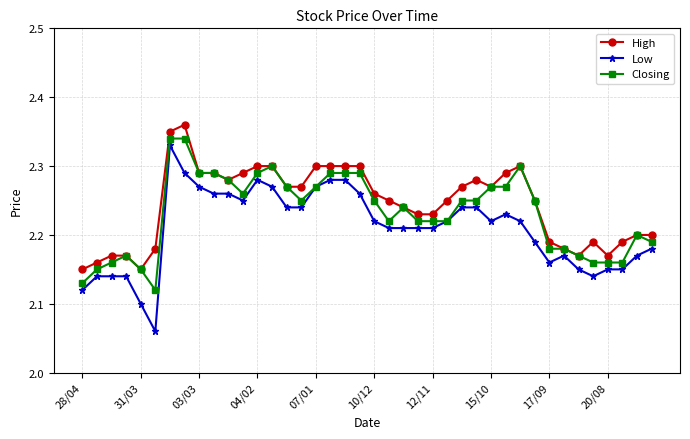

What are all the series names shown in the legend?

High, Low, Closing